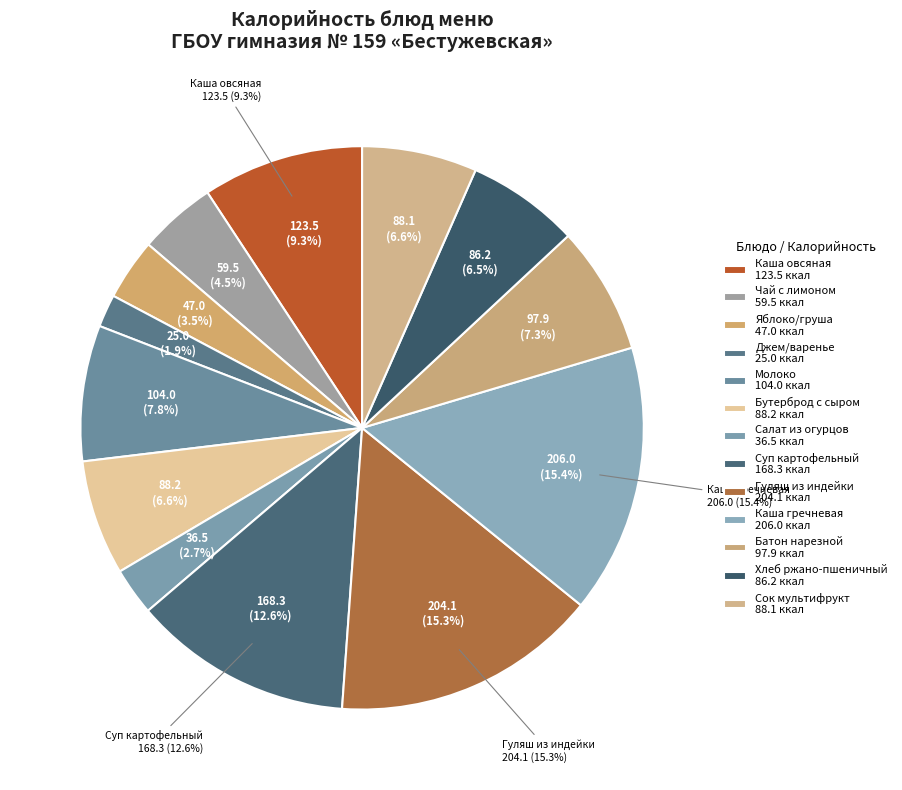

Does any single category account for the majority?

No